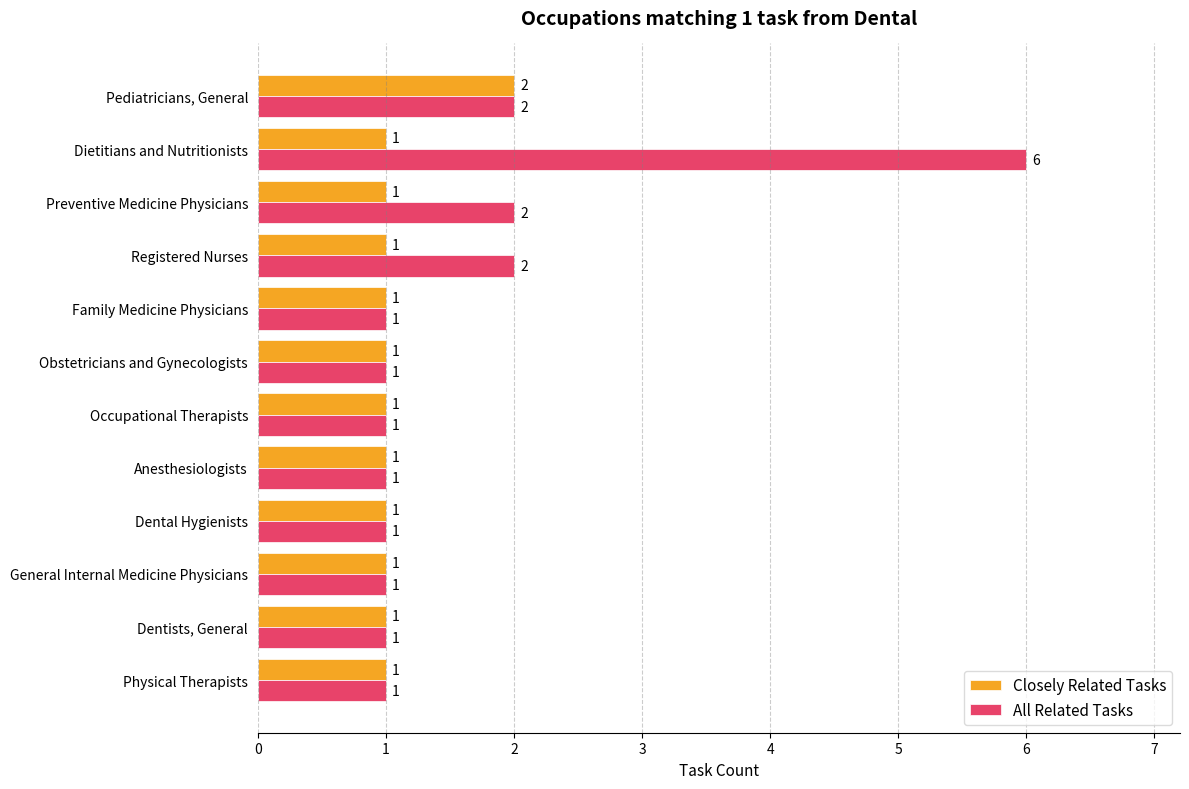

How many series are shown in this chart?

2